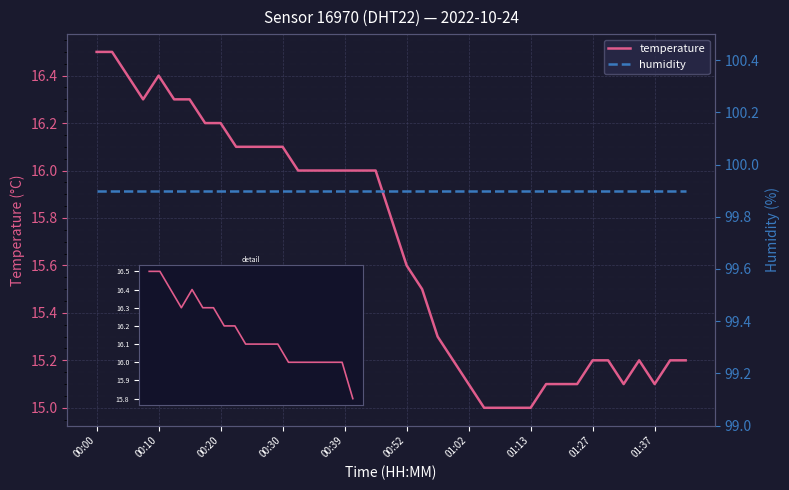

What position from the right is 01:20?

8